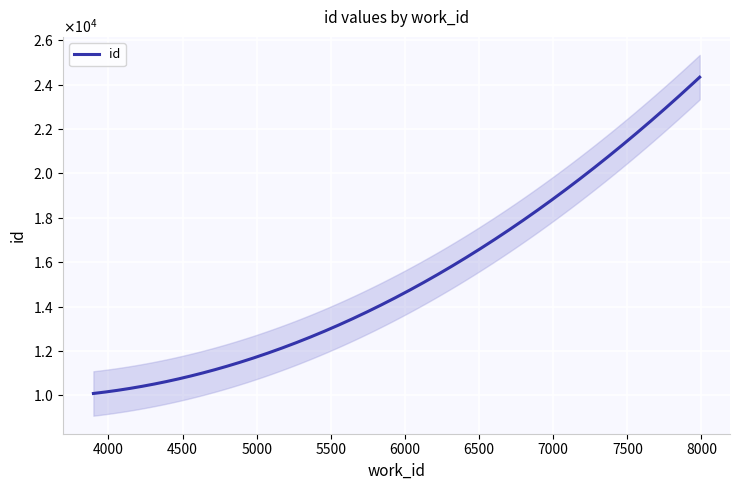

List the labels in order of value, largest first.

7988, 7988, 7519, 3899, 3899